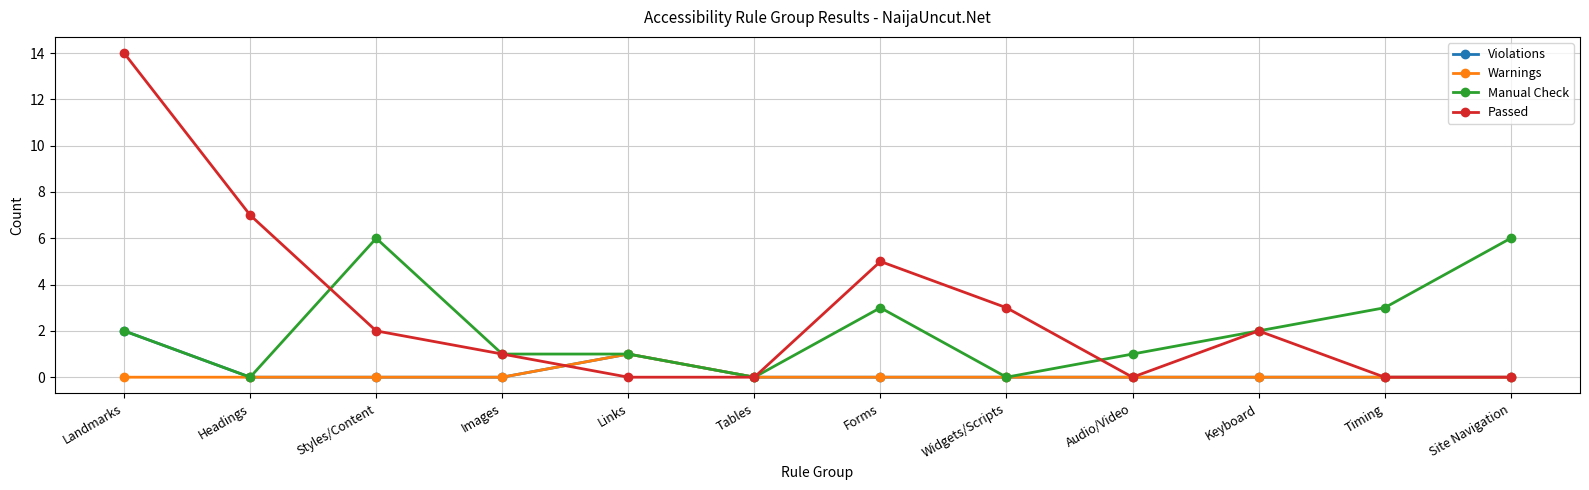

Which category has the highest value in the Violations series?

Landmarks